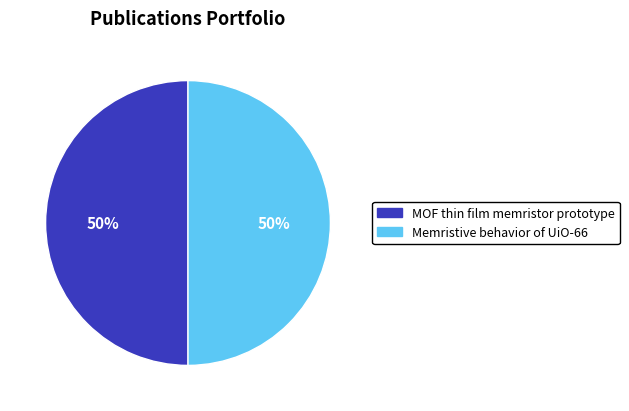

Count the number of slices in the pie.

2